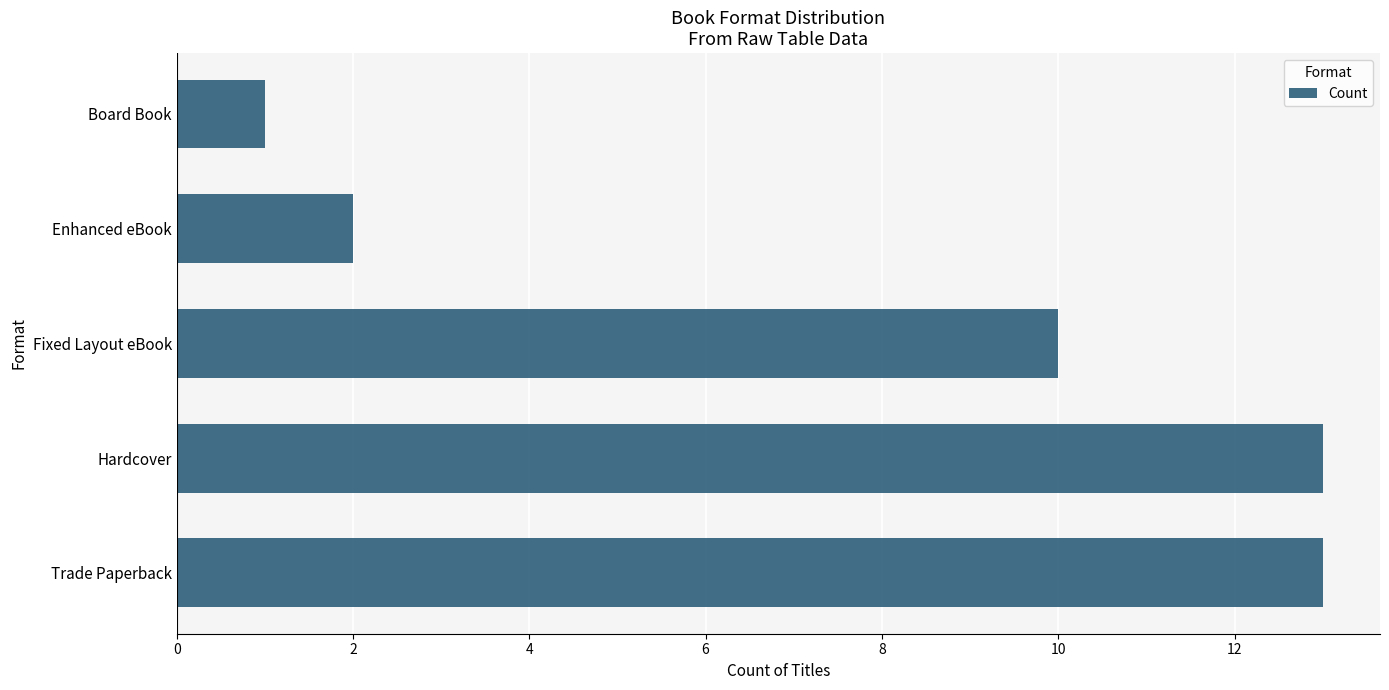

Where is the data nearest to the value 7?

Fixed Layout eBook